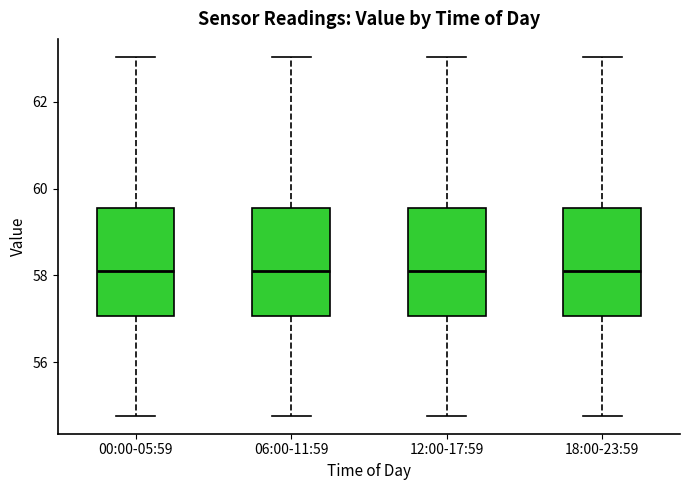

Reading left to right, transcribe this box plot: for each box, give where its median line is, the range the box spans, and where its two whiskers end, as read against the y-axis. The values are not printed on the chart, so give them approximately, as read against the axis.

00:00-05:59: median 58.0, box 57.0 to 59.6, whiskers 54.8 to 63.0
06:00-11:59: median 58.0, box 57.0 to 59.6, whiskers 54.8 to 63.0
12:00-17:59: median 58.0, box 57.0 to 59.6, whiskers 54.8 to 63.0
18:00-23:59: median 58.0, box 57.0 to 59.6, whiskers 54.8 to 63.0